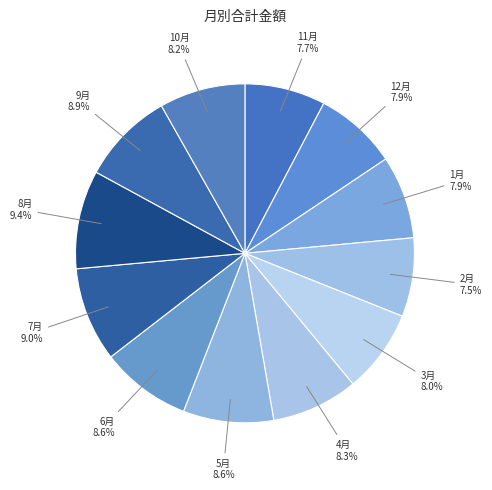

Count the number of slices in the pie.

12